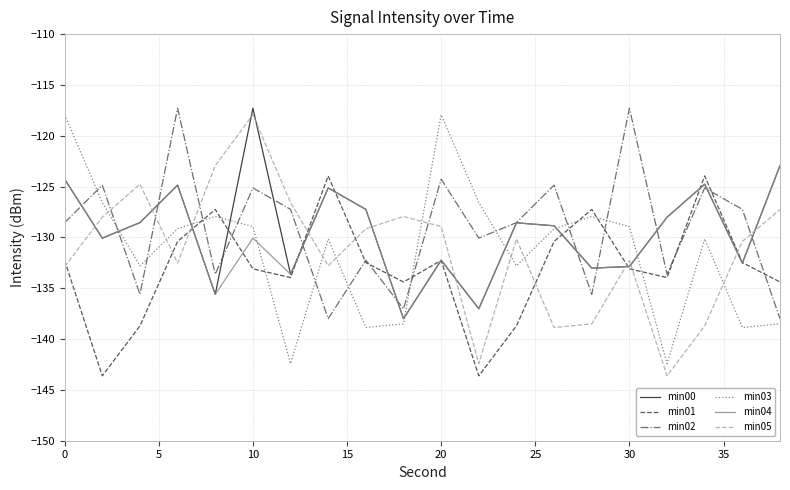

Which series ends up on top after the final intersection of min05 and min01?

min05